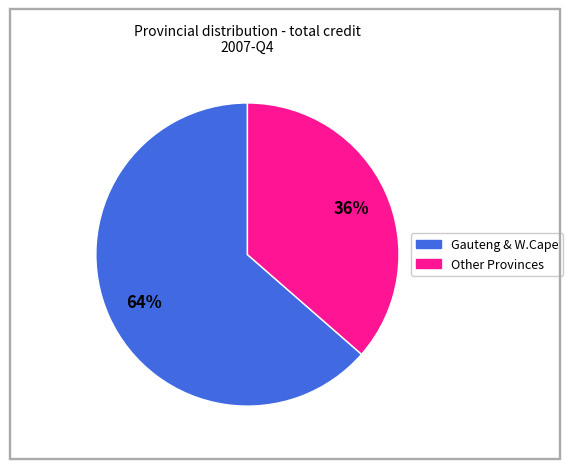

Is there a majority slice in this chart?

Yes